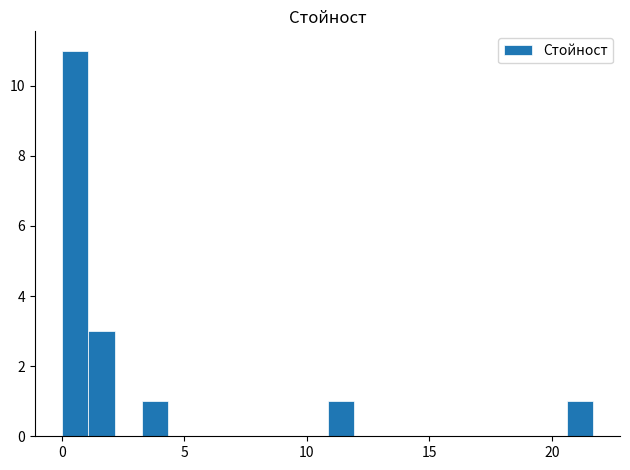

Around what value on the x-axis is the tallest bar? Give the approximate position of its centre, as read against the axis.

0.5